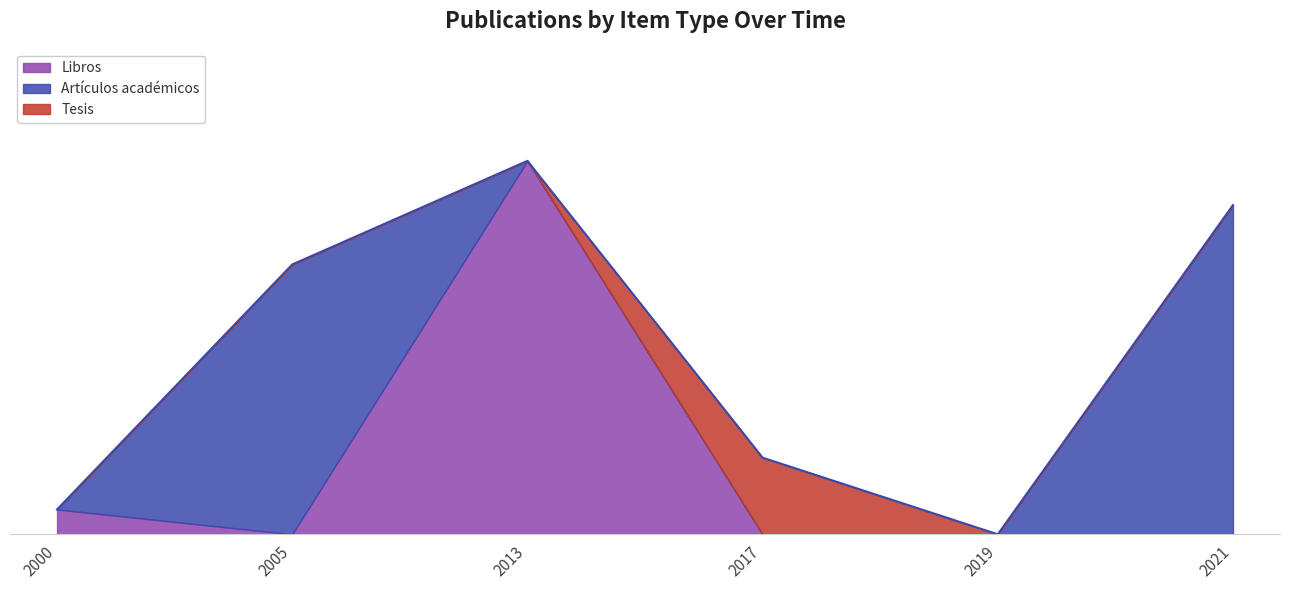

What is the spread (max minus min) of values at 2013?

346